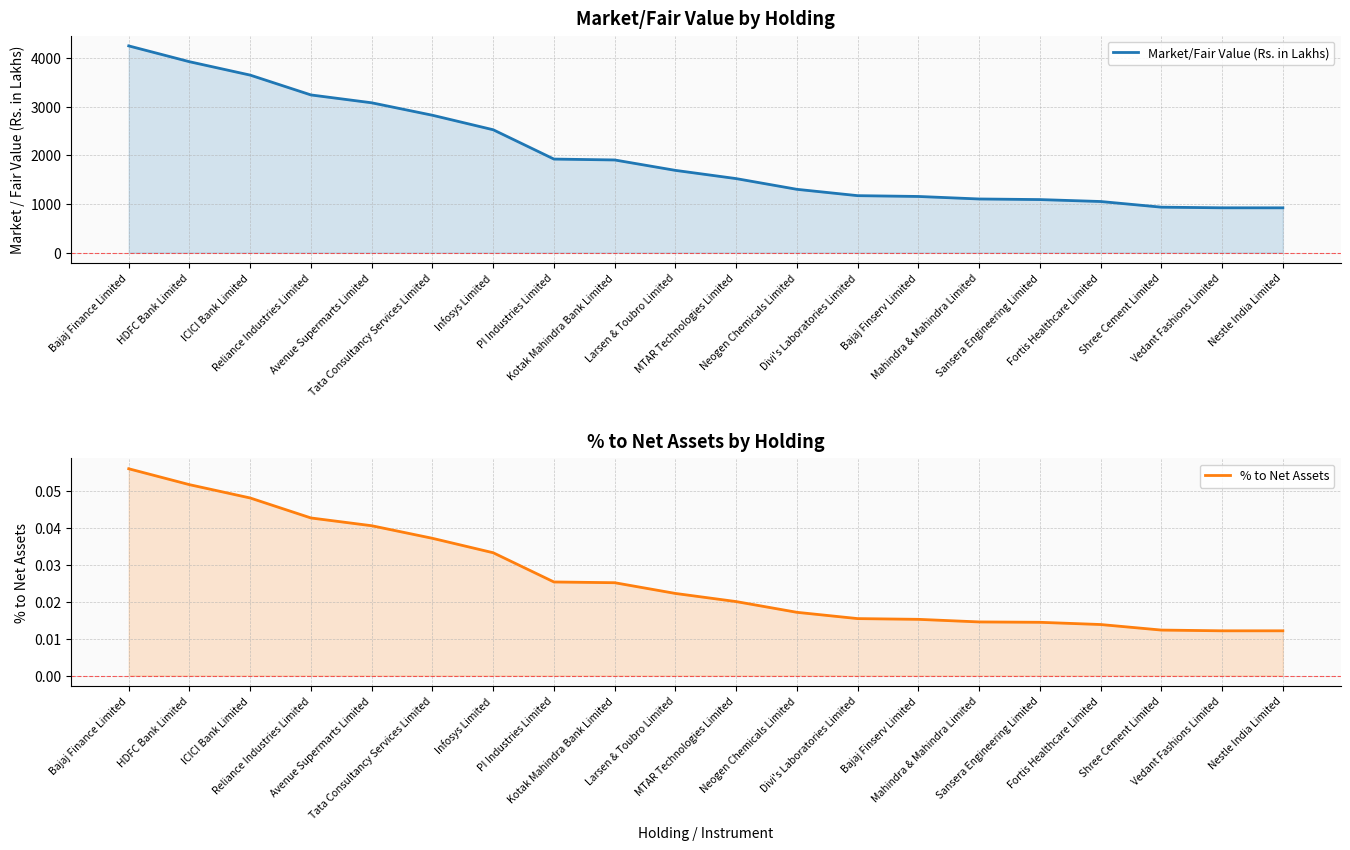

What is the minimum value for Market/Fair Value (Rs. in Lakhs)?

921.9